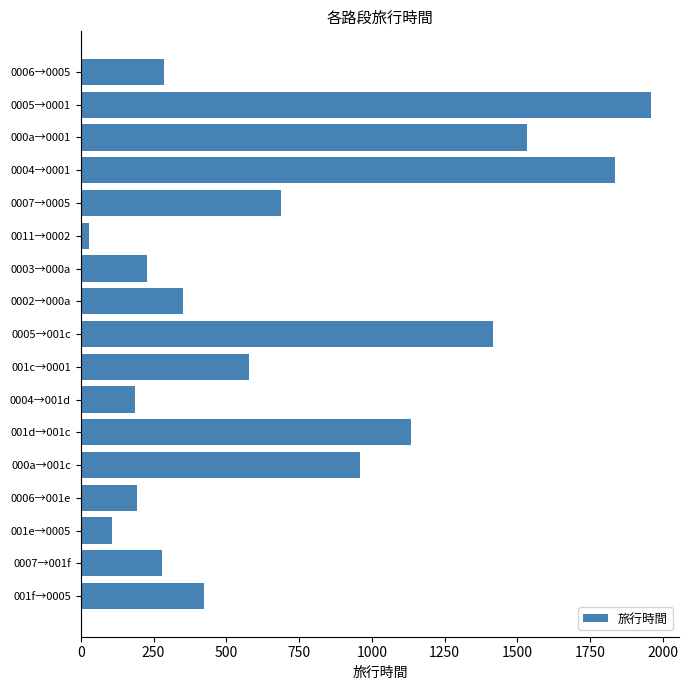

What is the approximate value at 0006→0005?

285